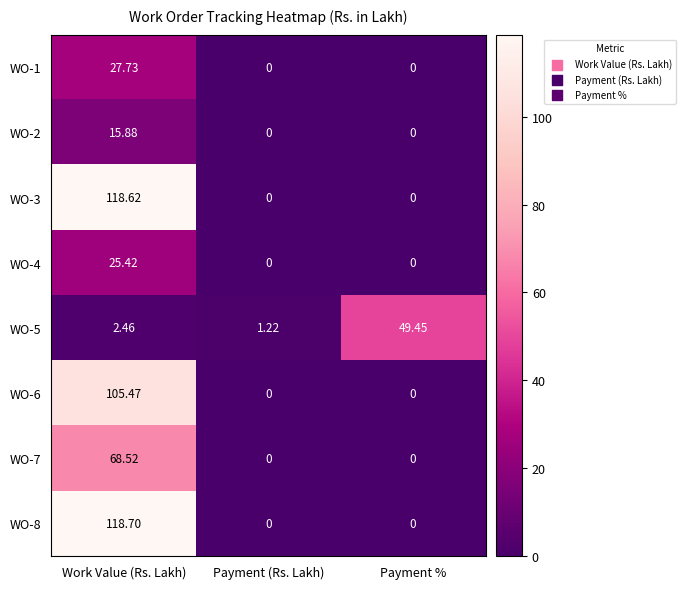

Between Work Value (Rs. Lakh) and Payment (Rs. Lakh), which series saw the biggest shift?

WO-8